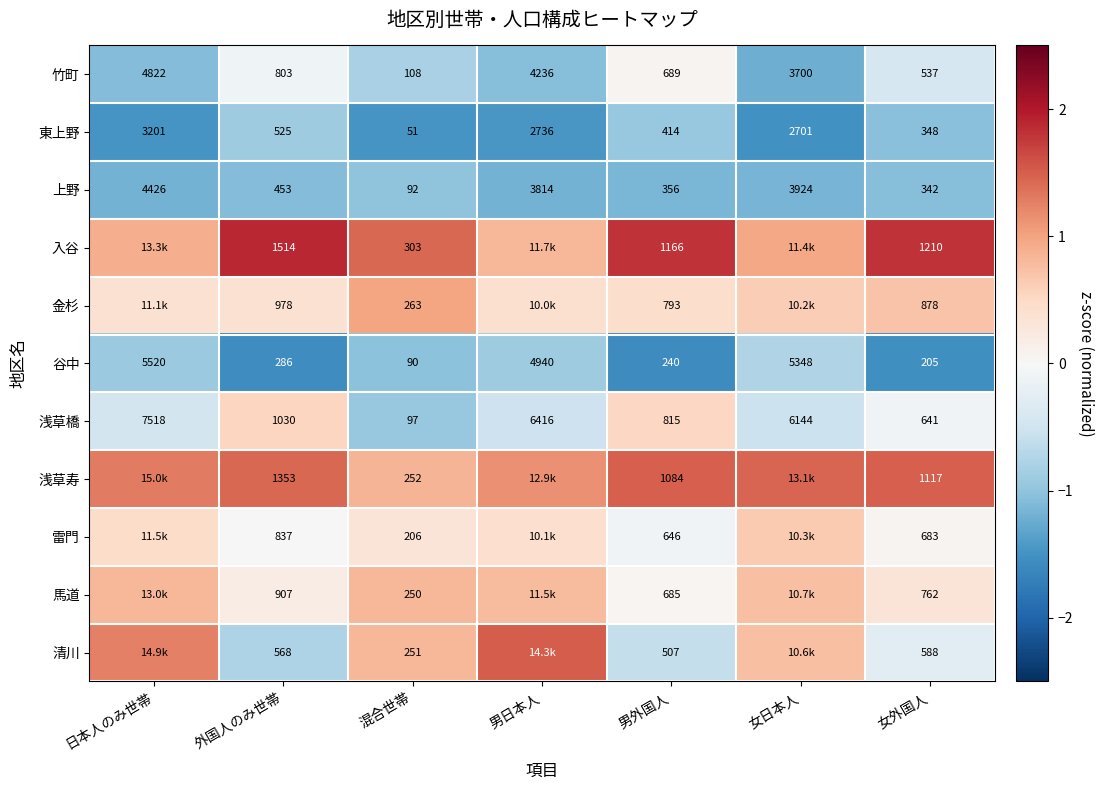

Is the value of 上野 at 女外国人 greater than the value of 清川 at 混合世帯?

Yes